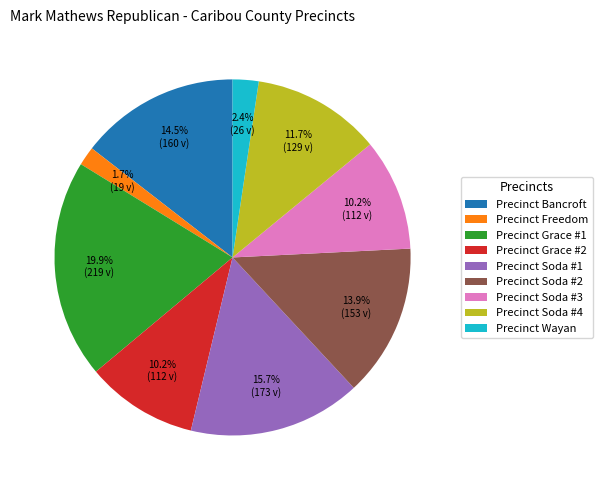

Between Precinct Bancroft and Precinct Soda #3, which is larger?

Precinct Bancroft